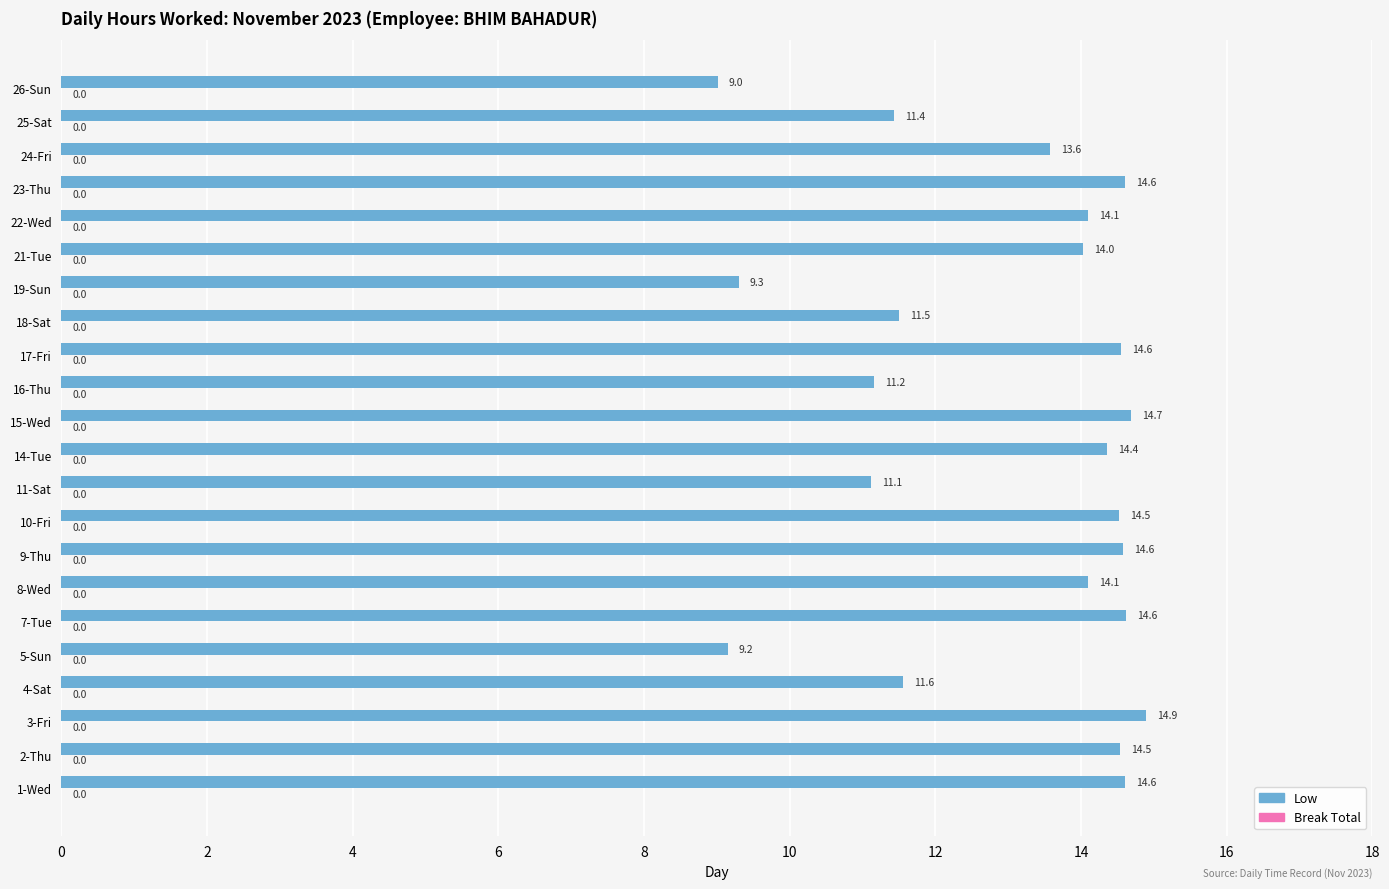

The value at 16-Thu is 11.2. True or false?

True